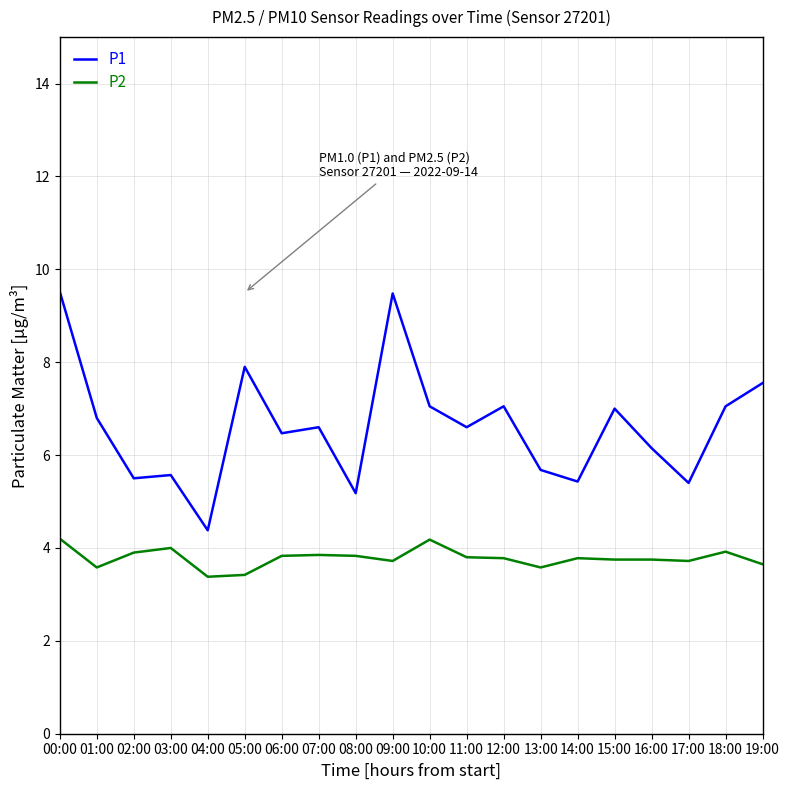

How many distinct data groups are displayed?

2